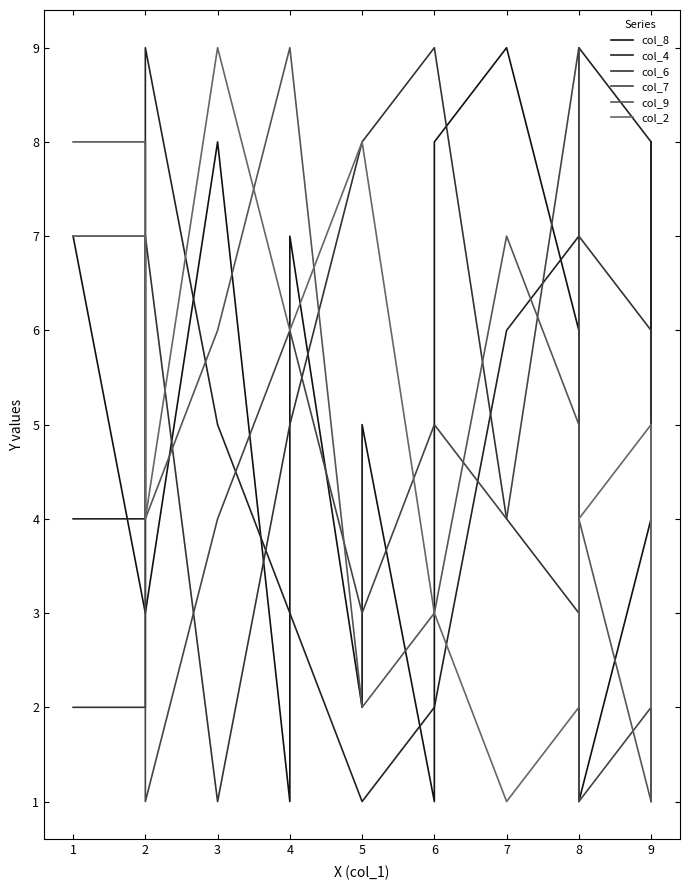

What is the maximum value for col_4?

9